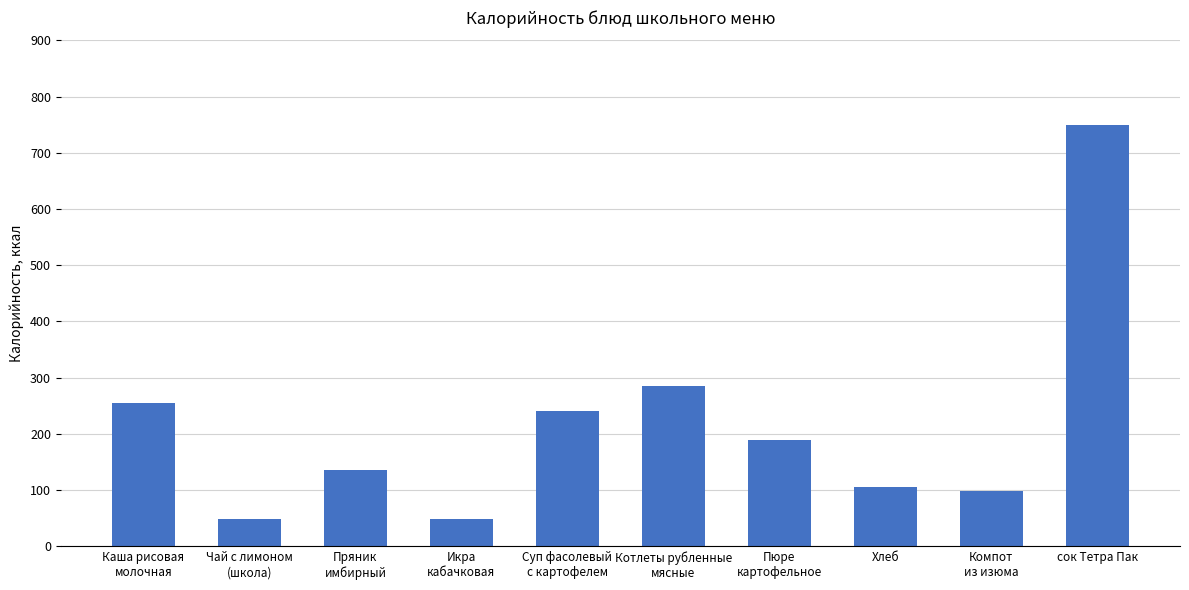

What is the label of the 8th bar from the left?

Хлеб